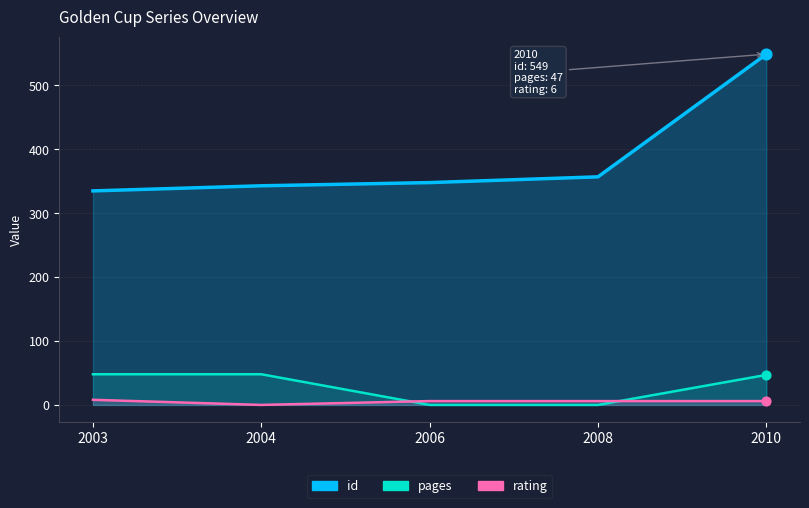

Which series has the largest total across all categories?

id